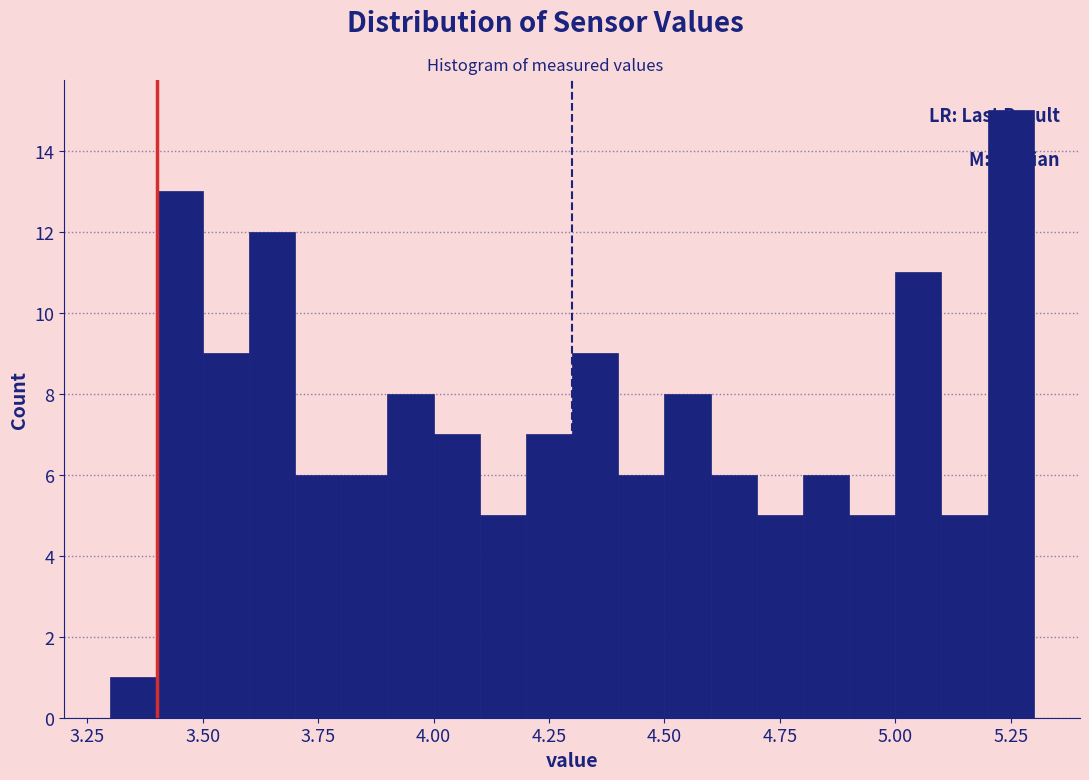

Read against the x-axis, roughly where is the centre of the tallest bar?

5.25